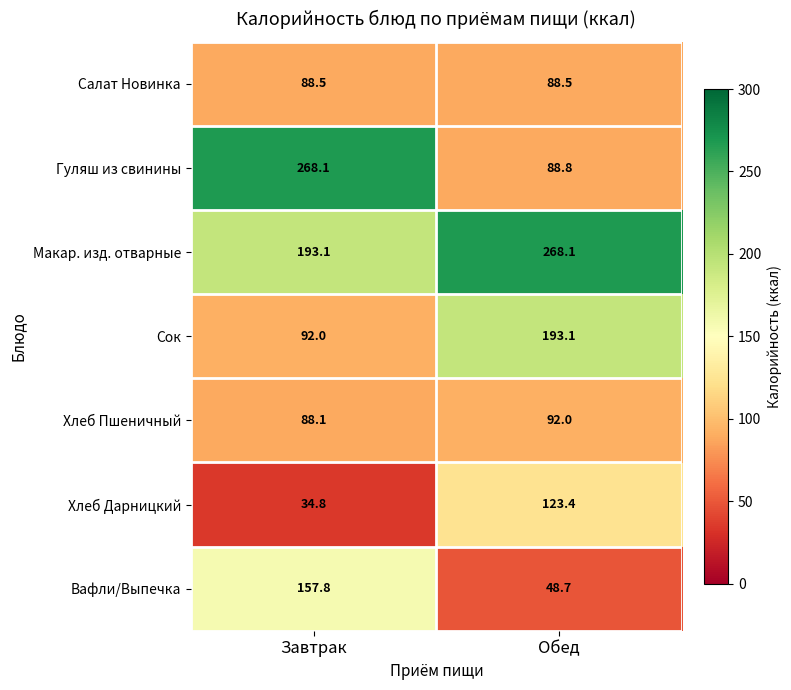

The value of Вафли/Выпечка at Завтрак is 157.8. True or false?

True